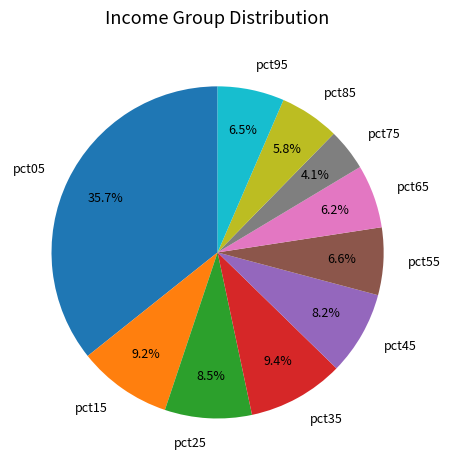

Is there a majority slice in this chart?

No